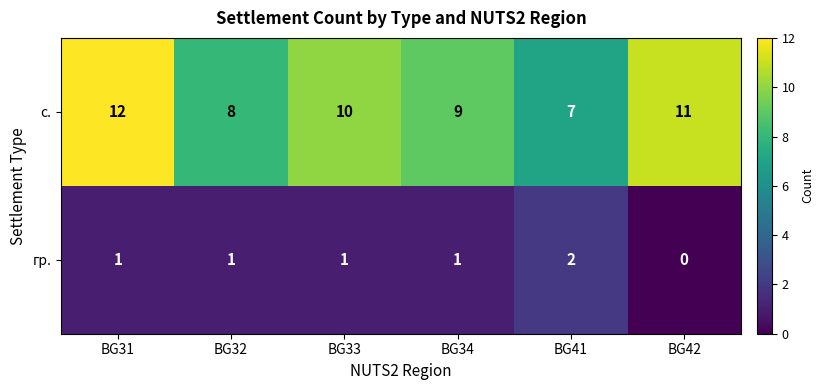

Which series has the largest total across all categories?

с.